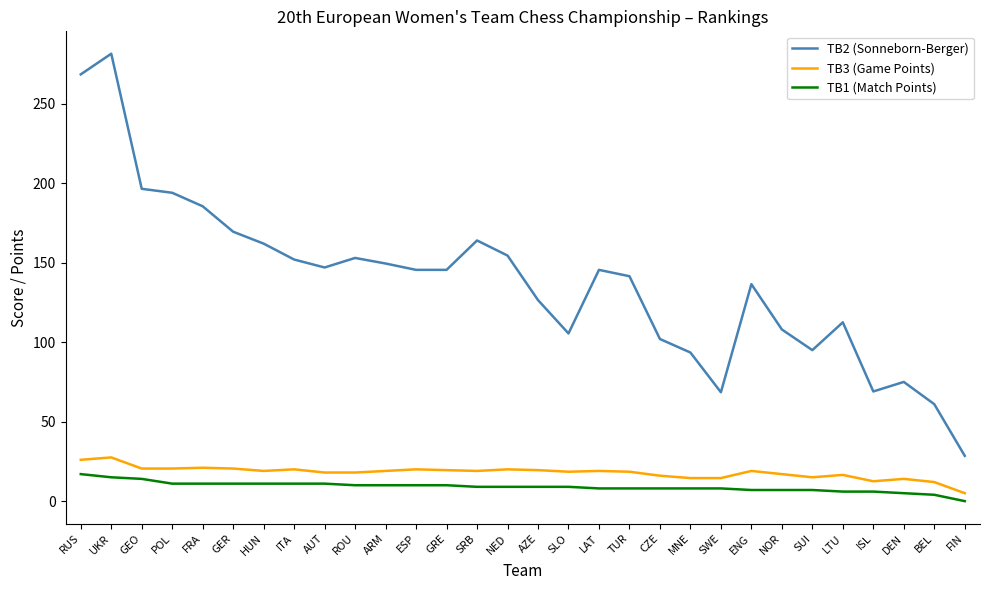

What is the difference between the TB3 (Game Points) values at LAT and MNE?

4.5